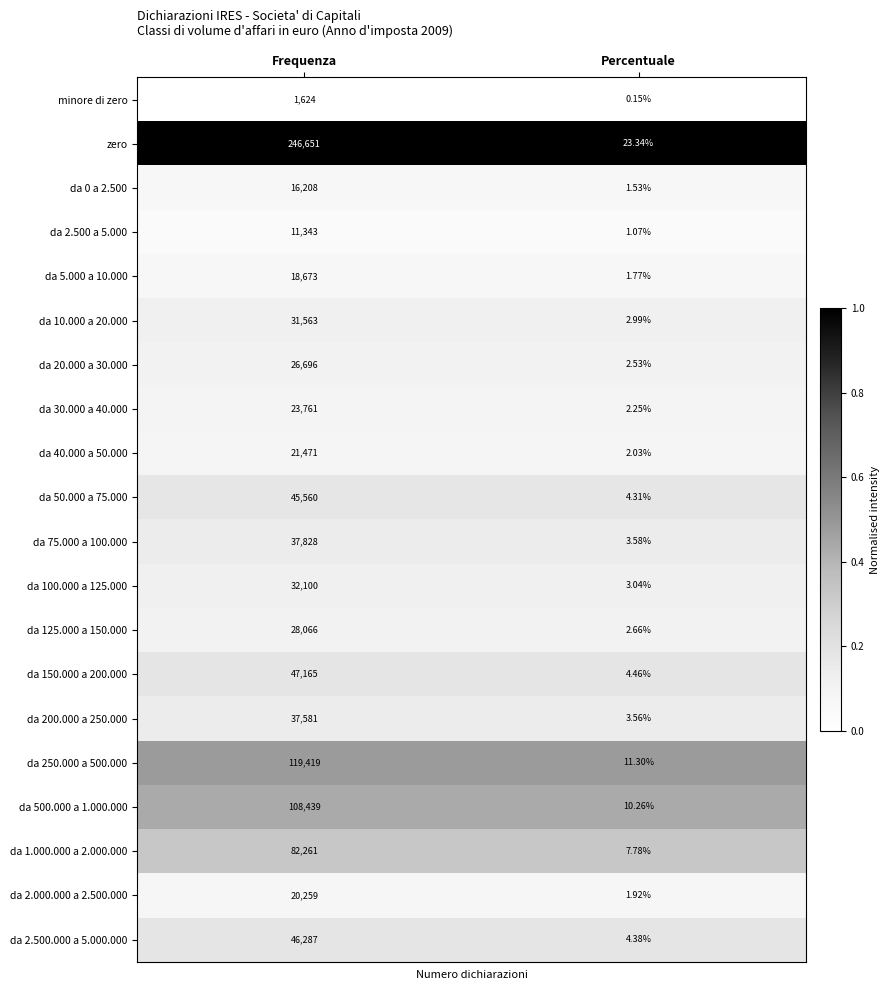

At which label does da 0 a 2.500 reach its peak?

Frequenza